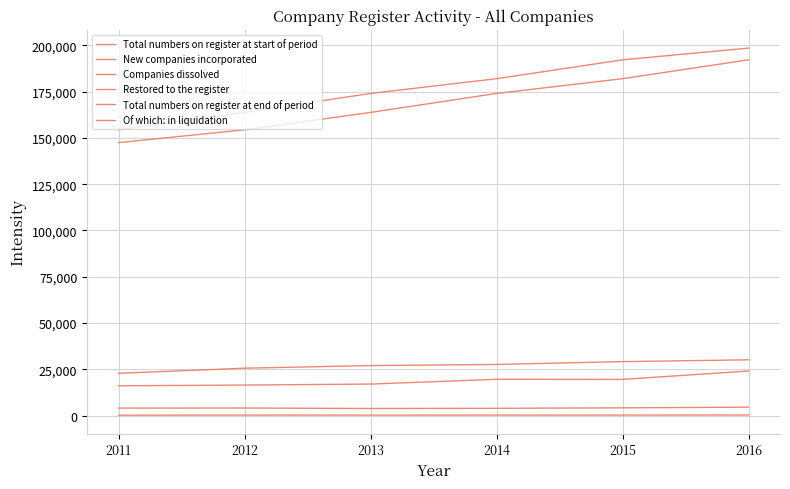

What is the average value of the New companies incorporated series?

27089